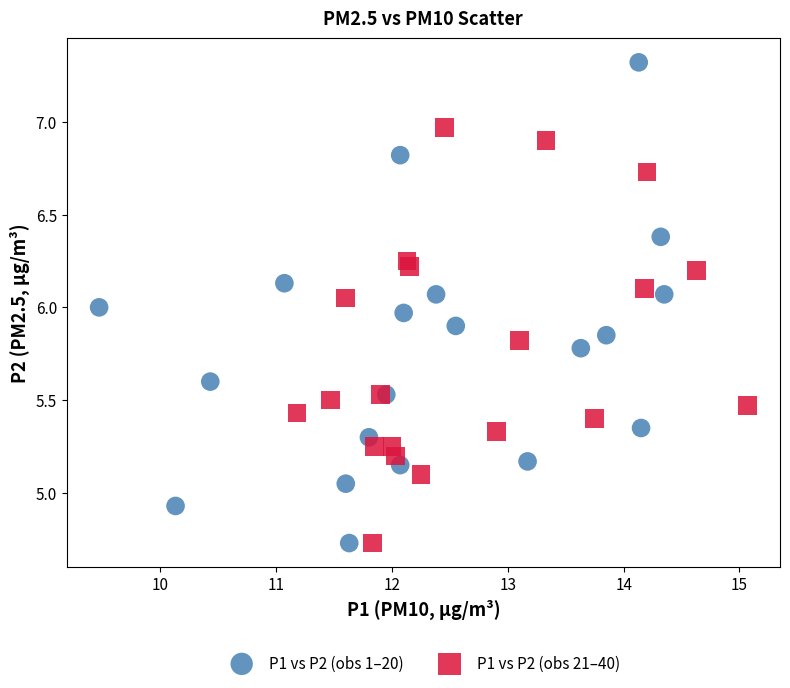

Which series reaches the maximum Y coordinate?

P1 vs P2 (obs 1–20)